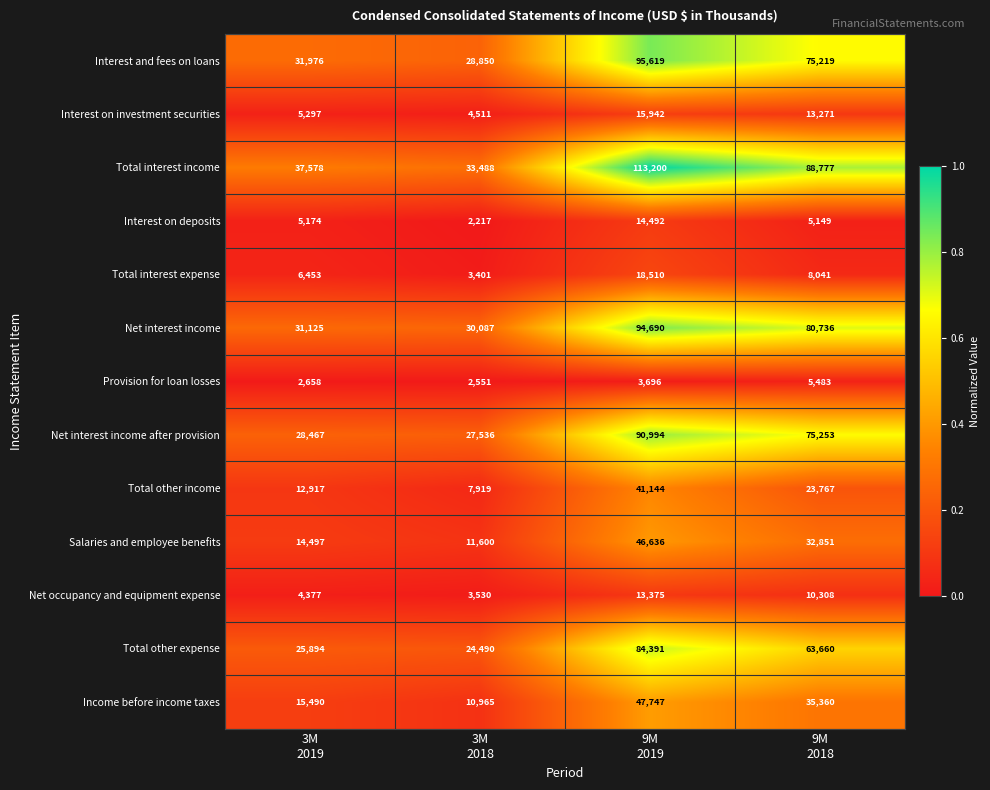

Which series has the largest range (max minus min)?

Total interest income